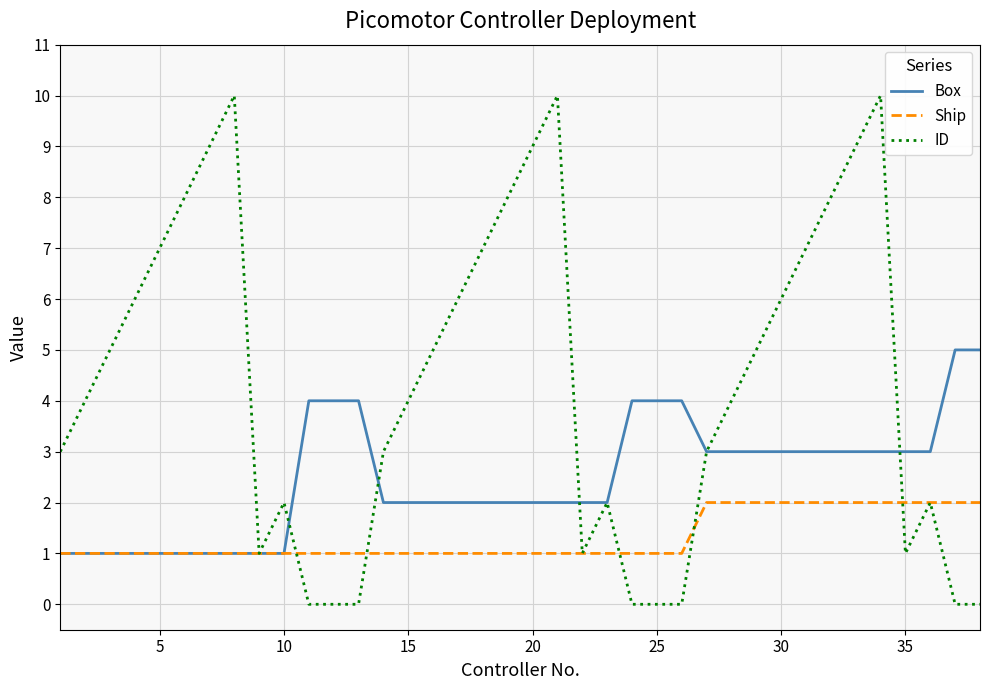

What is the greatest value displayed?

10